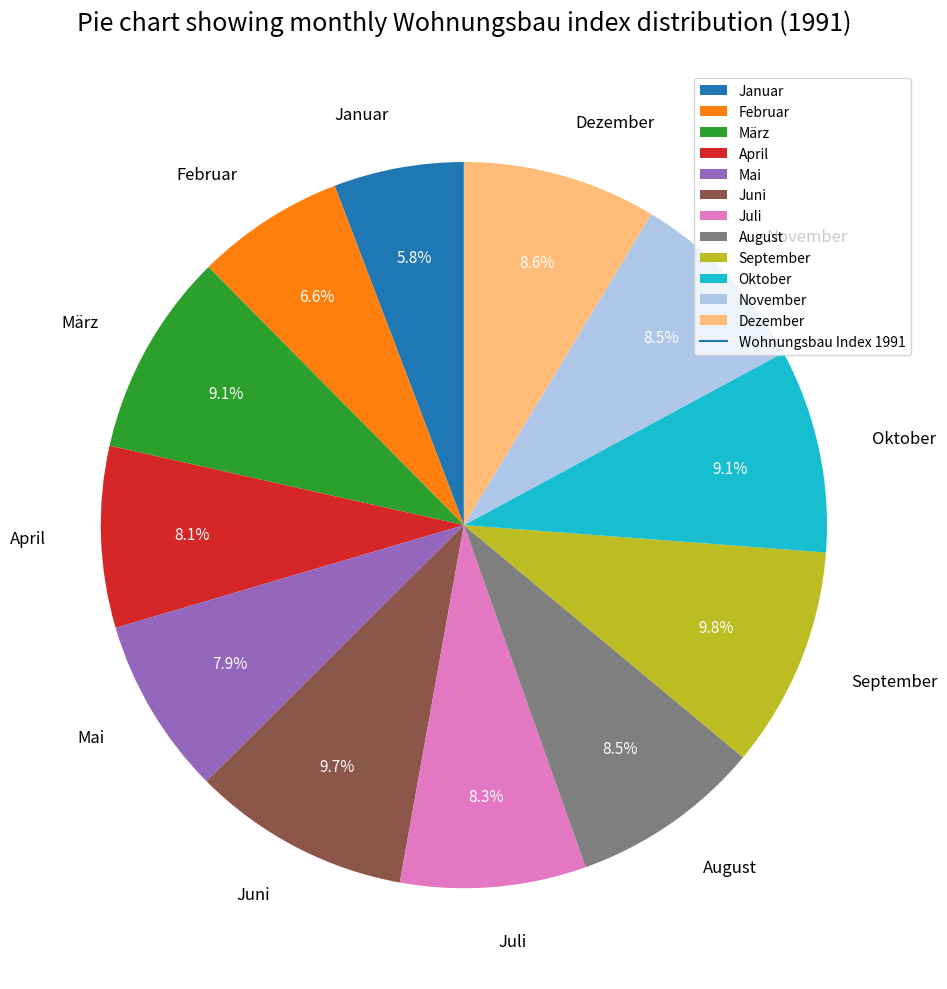

Between März and August, which is larger?

März